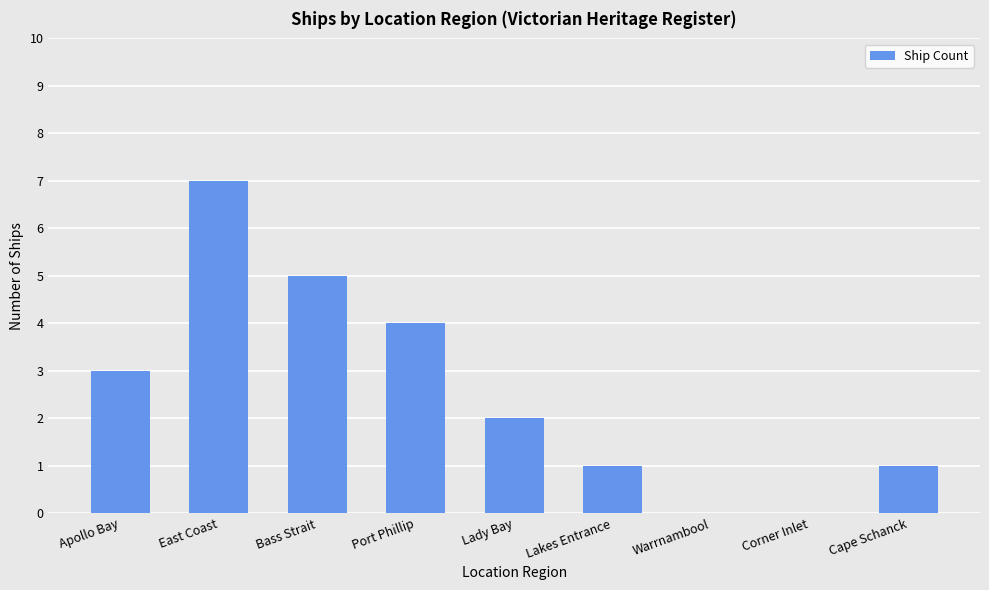

How many series are shown in this chart?

1